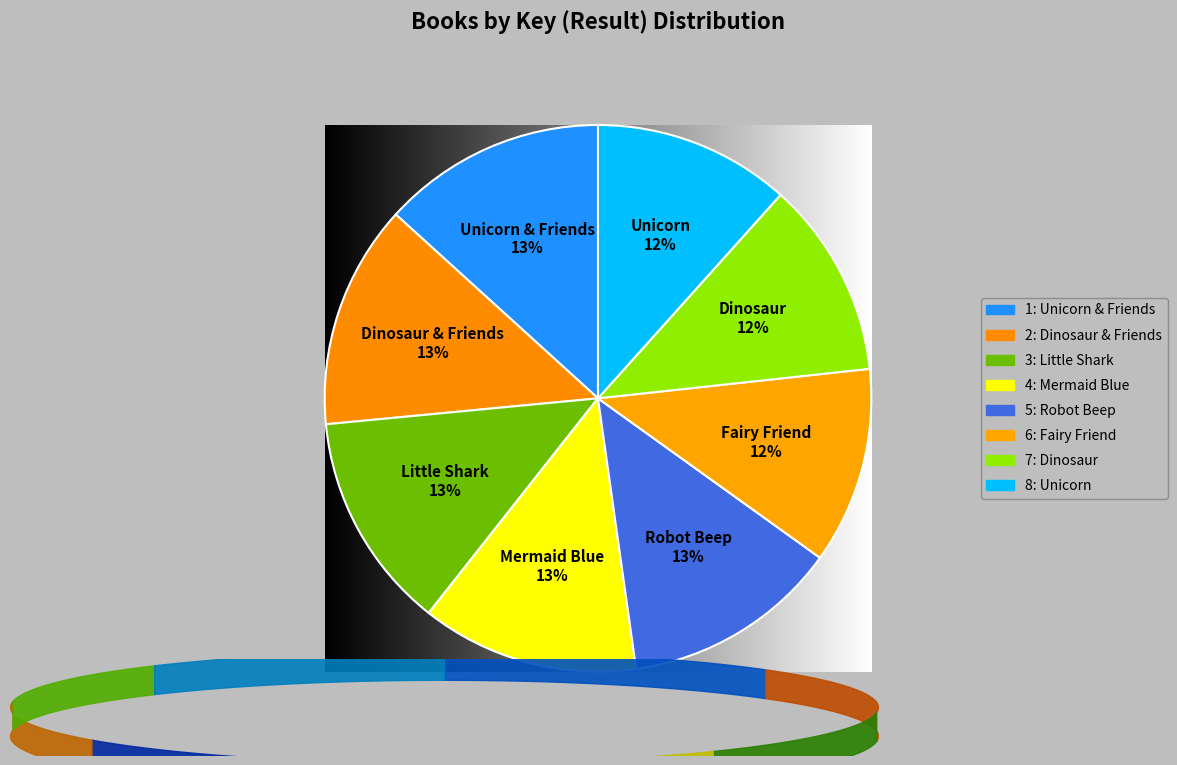

What is the smallest slice in the pie chart?

8: Unicorn